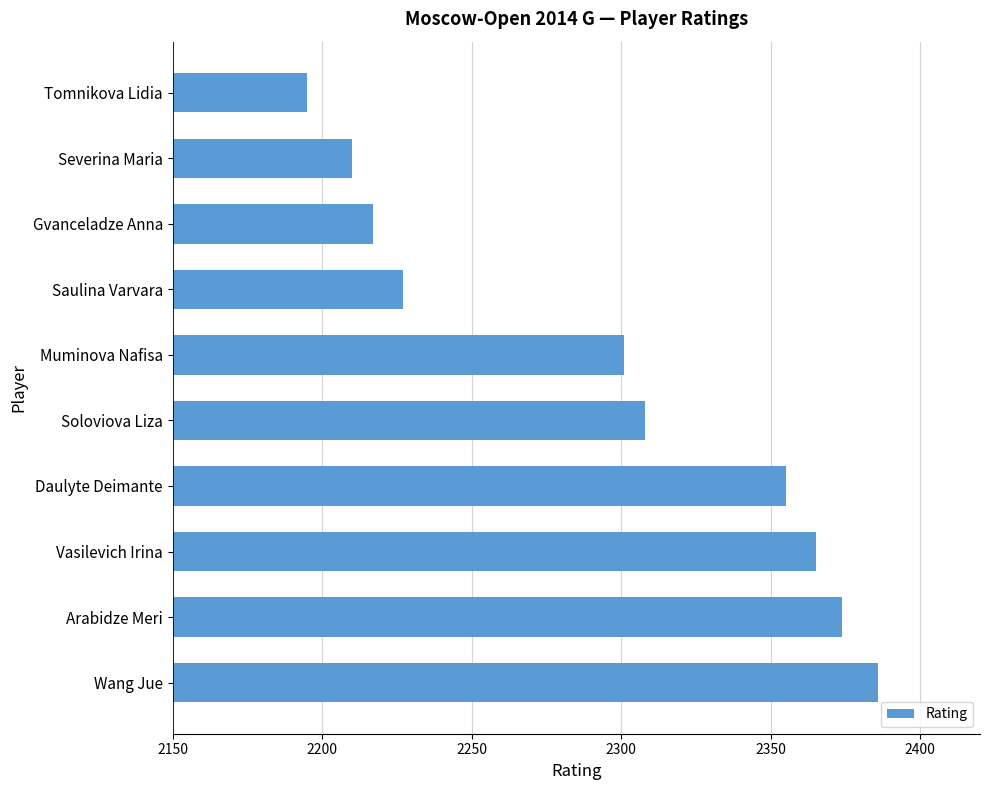

Between Daulyte Deimante and Soloviova Liza, which is larger?

Daulyte Deimante